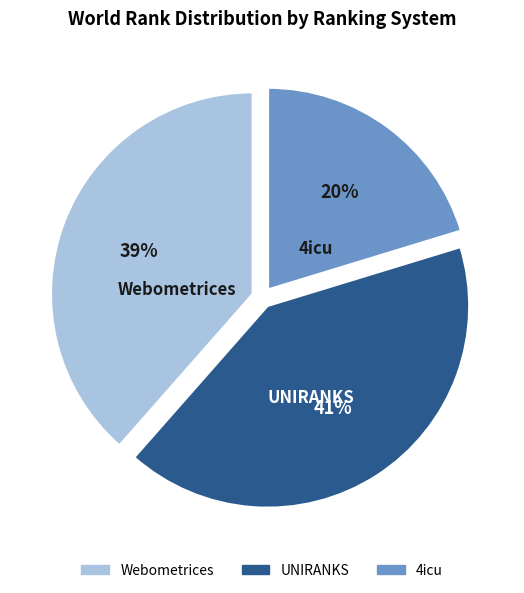

Is the sum of UNIRANKS and 4icu greater than half?

Yes